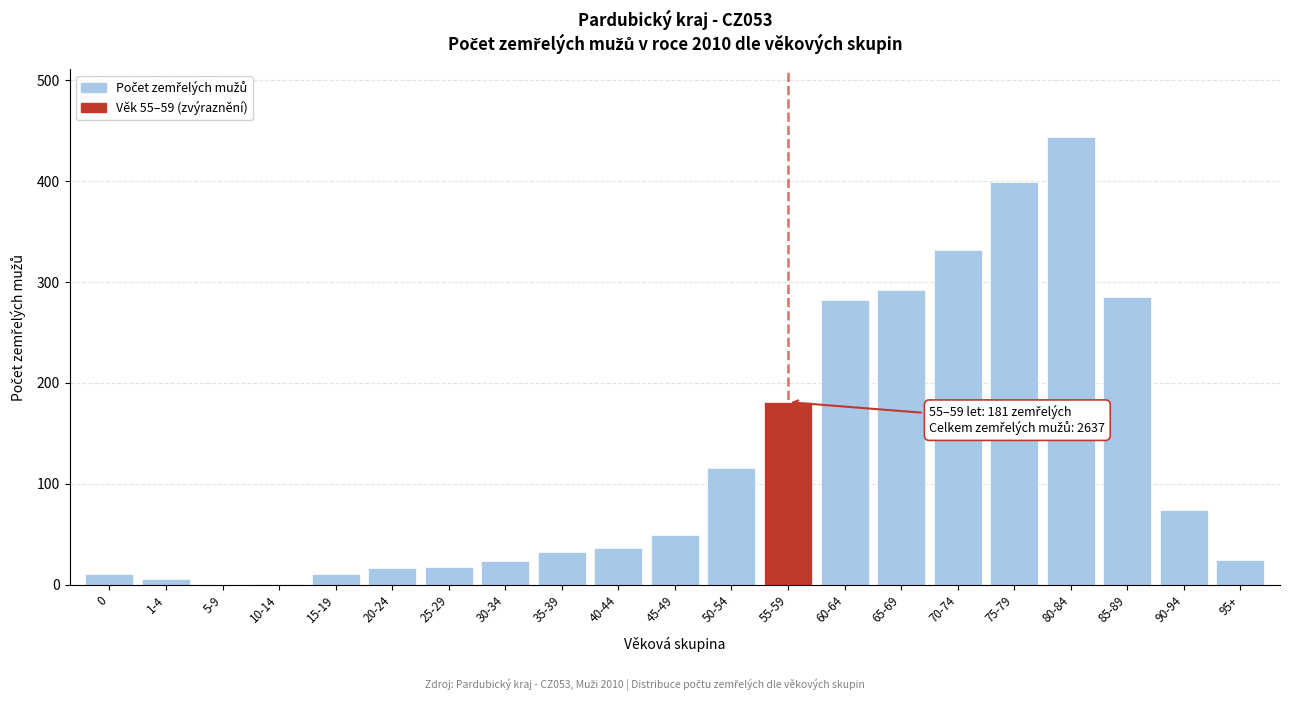

What is the sum of all values?

2637